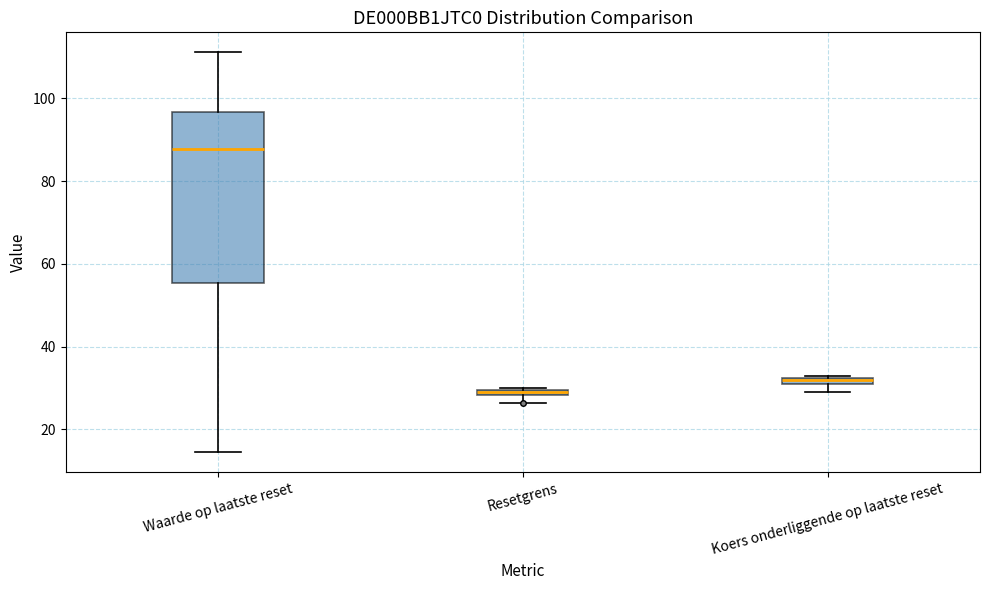

Where is the lower edge of the box for Resetgrens on the y-axis? The values are not printed on the chart, so give them approximately, as read against the axis.

28